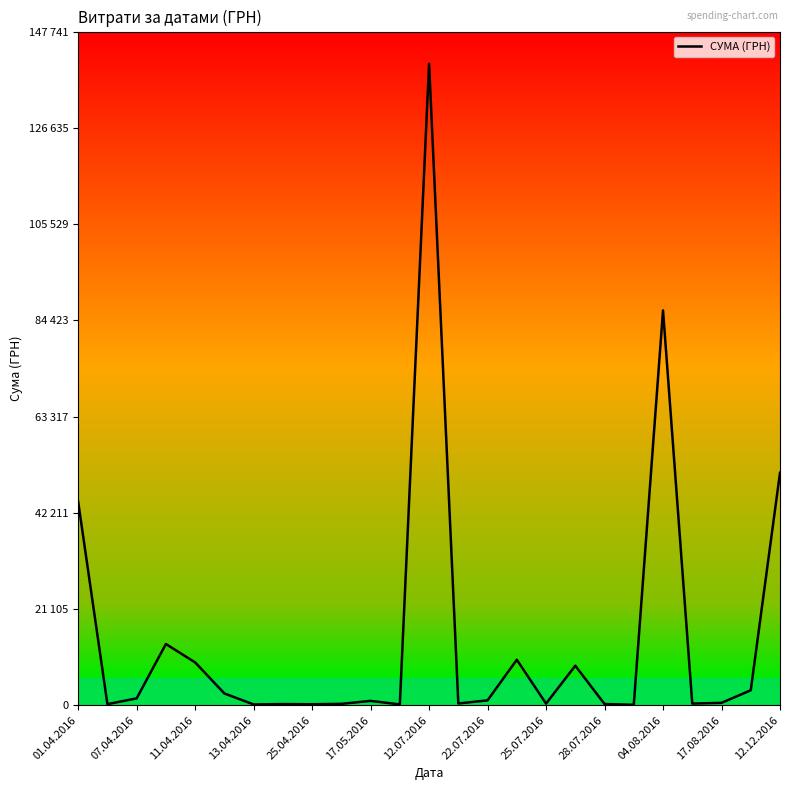

Does the chart have visible grid lines?

No